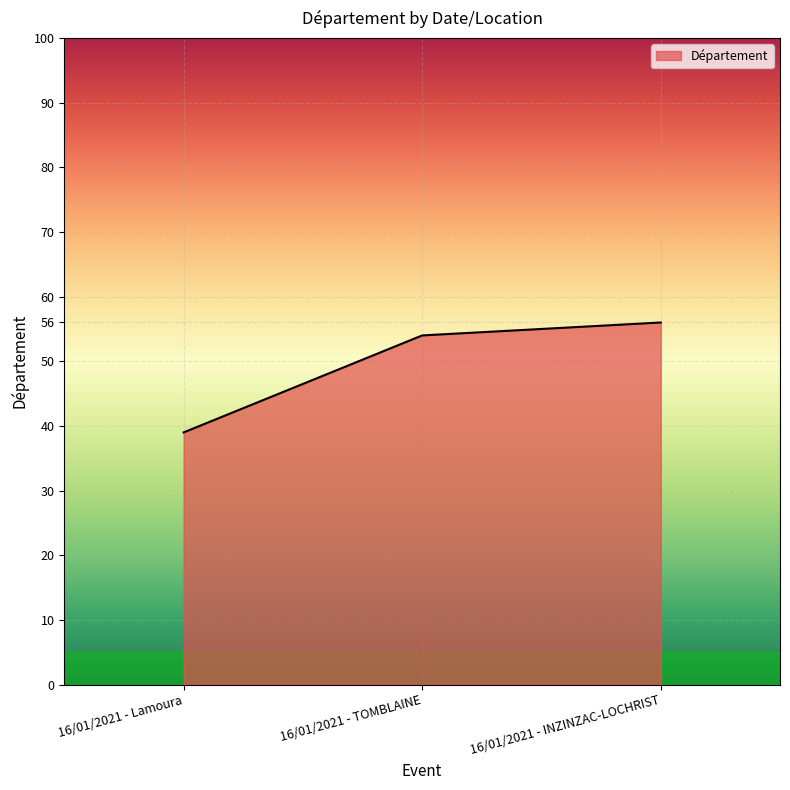

How many lines are shown in the chart?

1